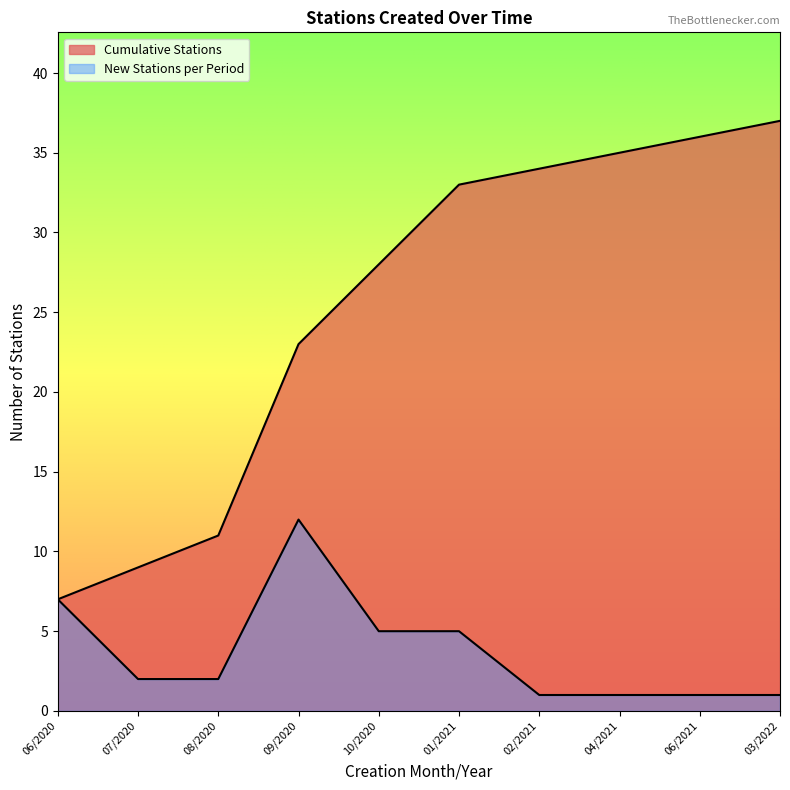

The value at 17/08/2020 is 2. True or false?

False